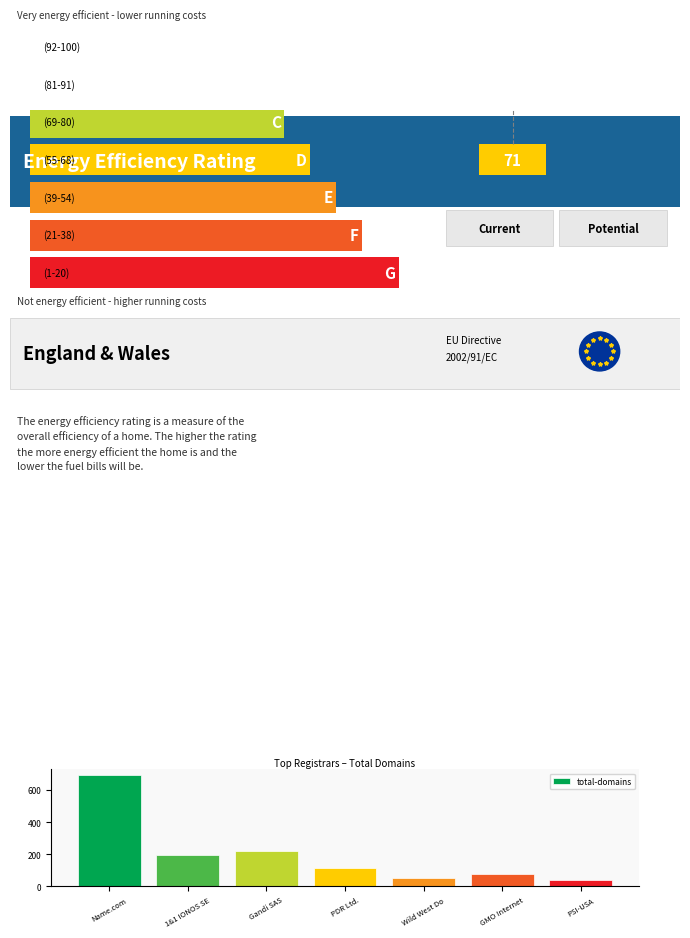

The chart shows a value of 79 at GMO Internet. True or false?

True